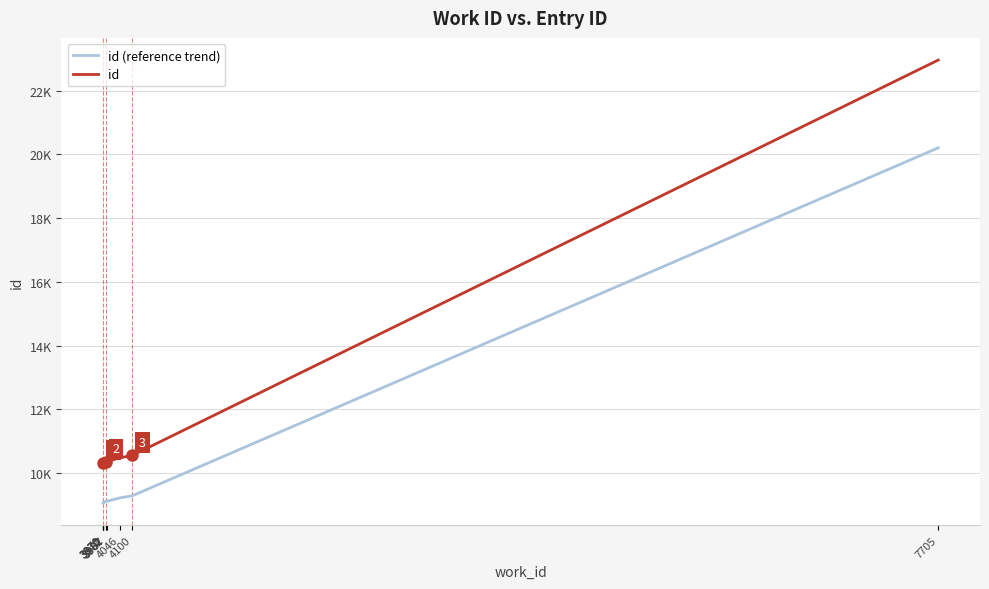

Which series has the largest total across all categories?

id